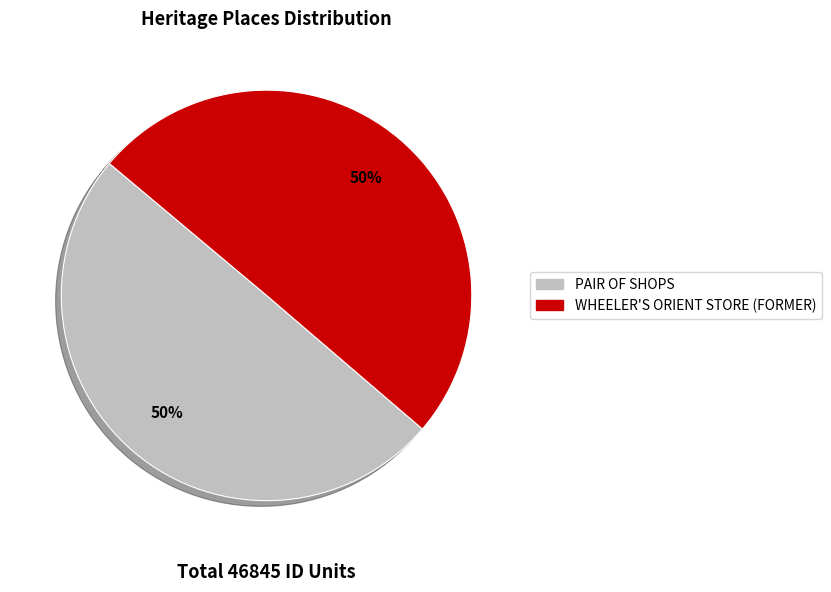

Do WHEELER'S ORIENT STORE (FORMER) and PAIR OF SHOPS together represent more than half of the pie?

Yes